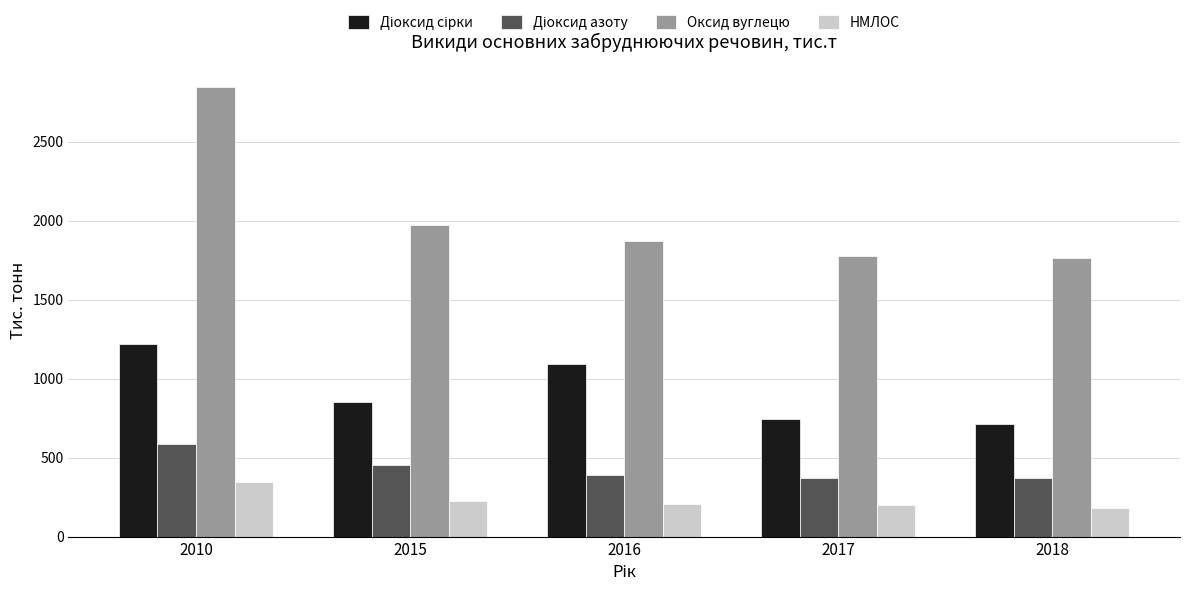

The НМЛОС series shows 181.3 at 2018. True or false?

True